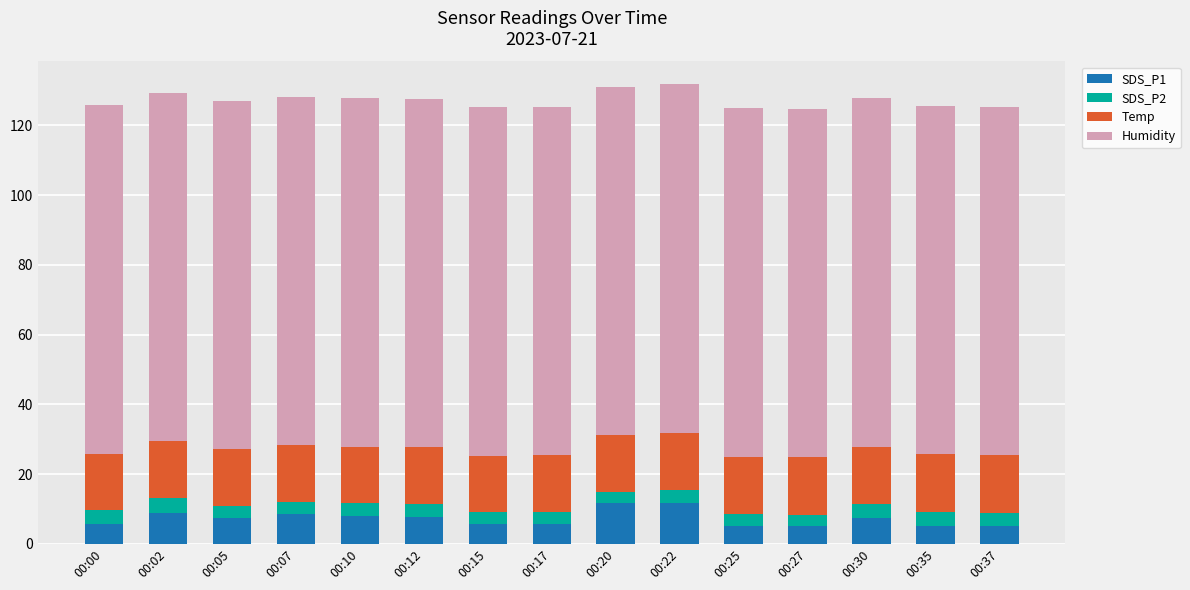

Does the chart contain stacked bars?

Yes